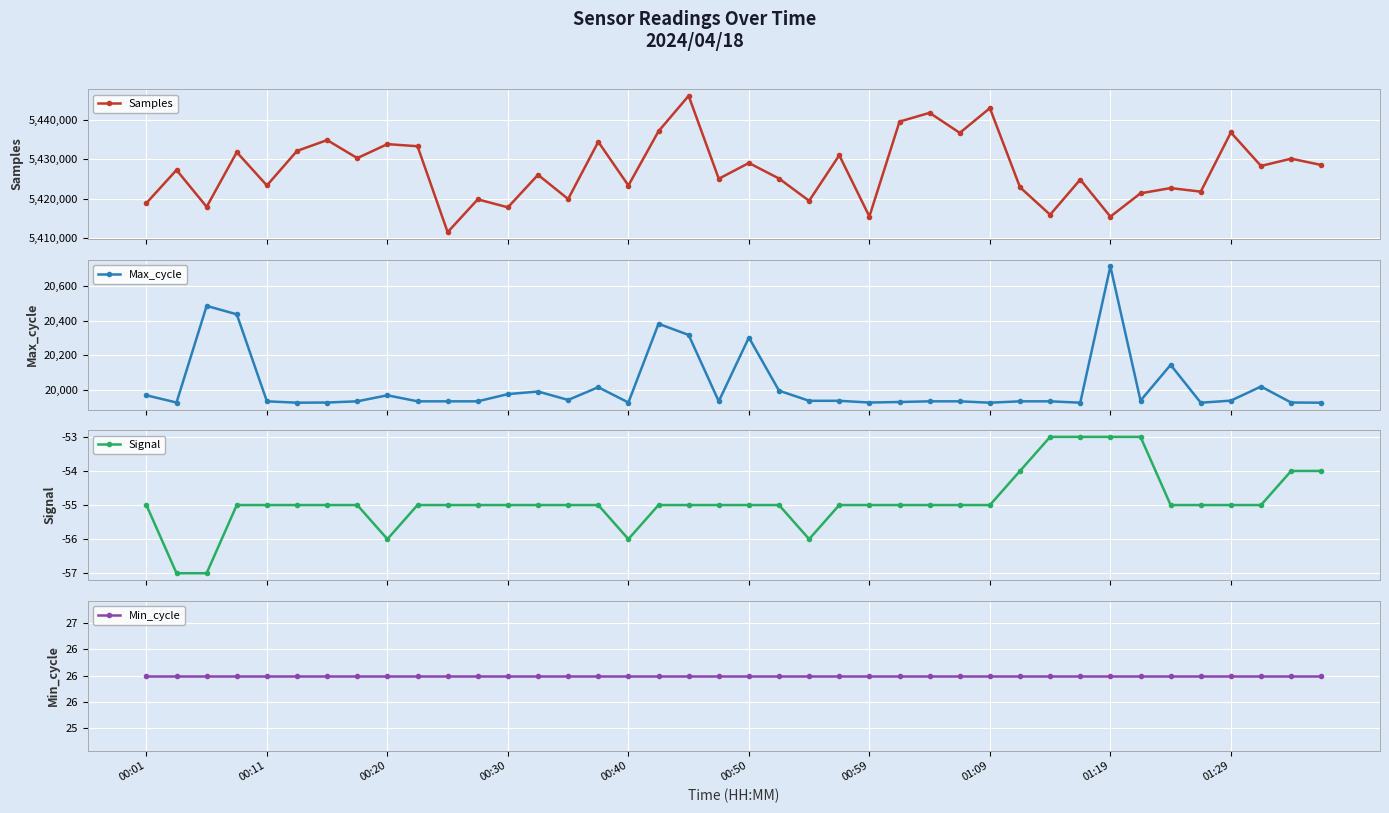

What are all the series names shown in the legend?

Samples, Max_cycle, Signal, Min_cycle